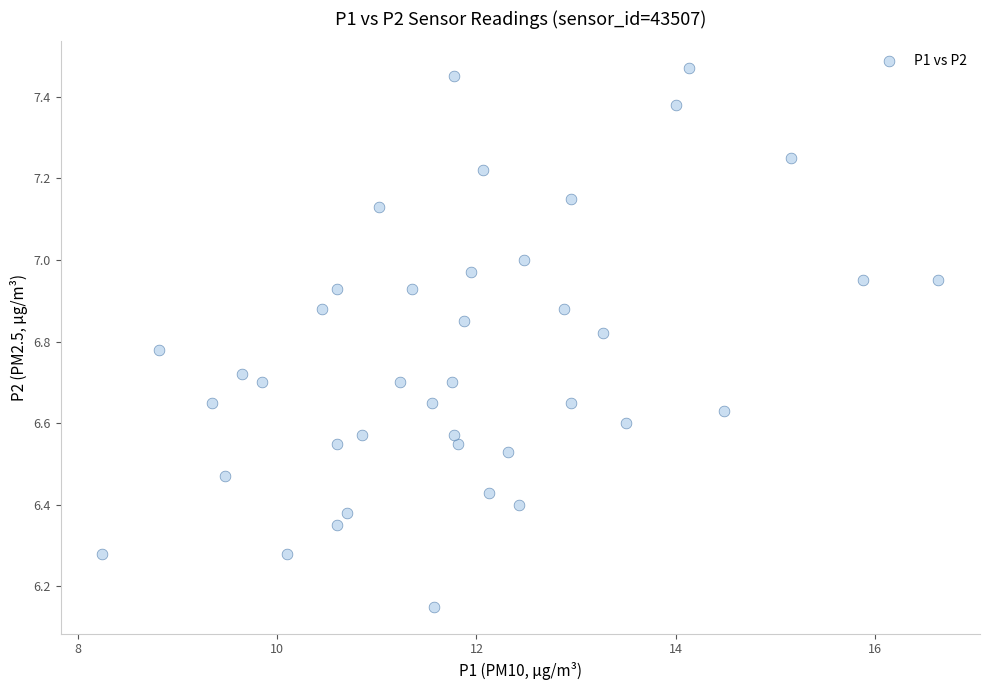

What is the range of Y values (max minus min)?

1.3